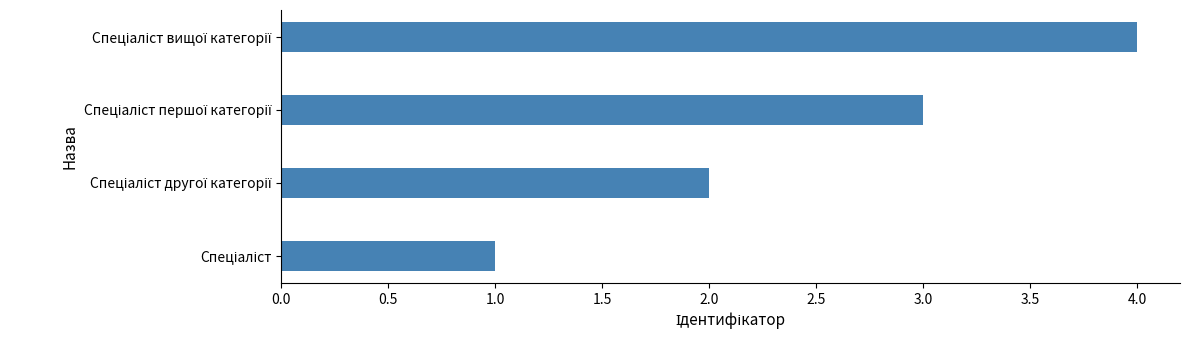

What is the greatest value displayed?

4